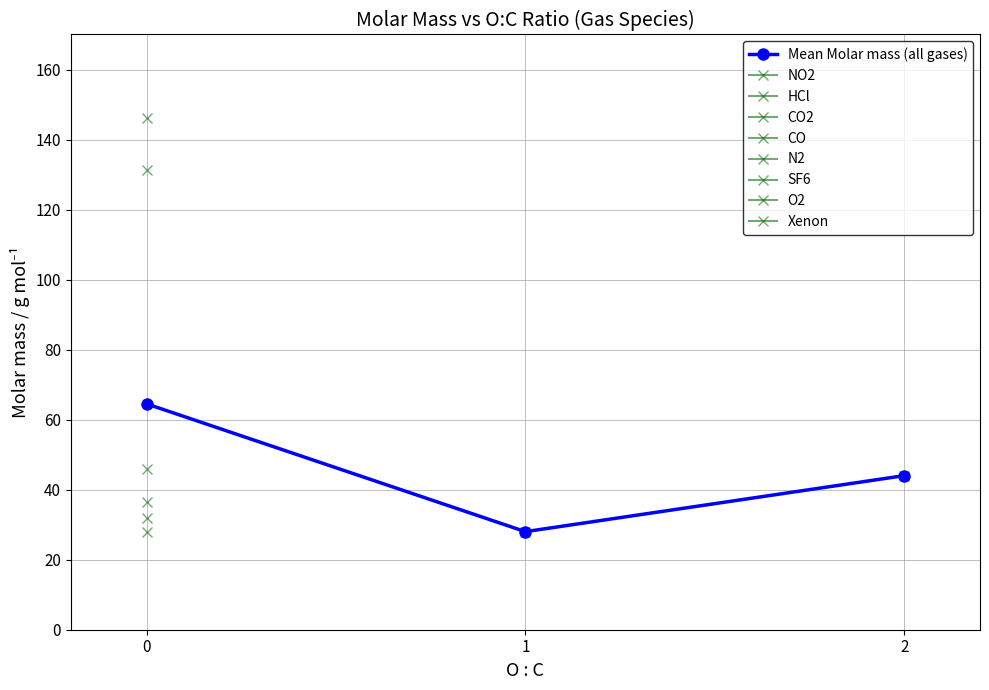

Approximately how many times larger is the value at 0 compared to 2?

1.5